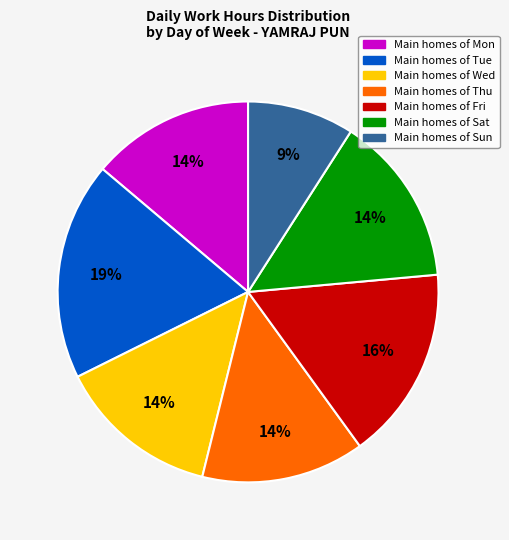

Is there a majority slice in this chart?

No